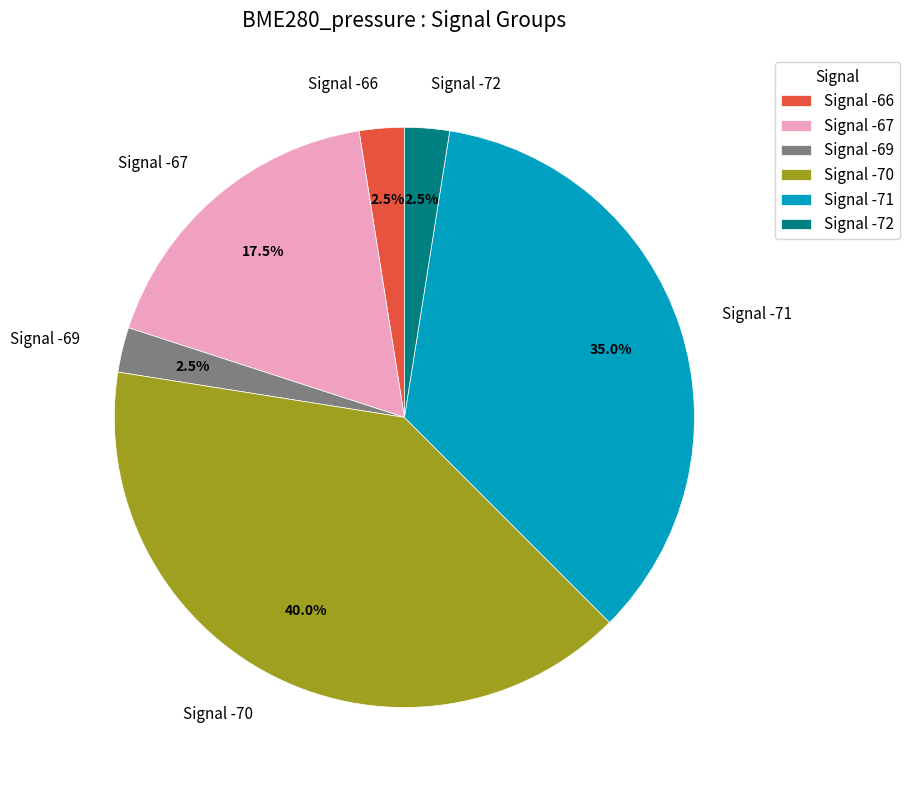

Which category has the biggest portion of the pie?

Signal -70